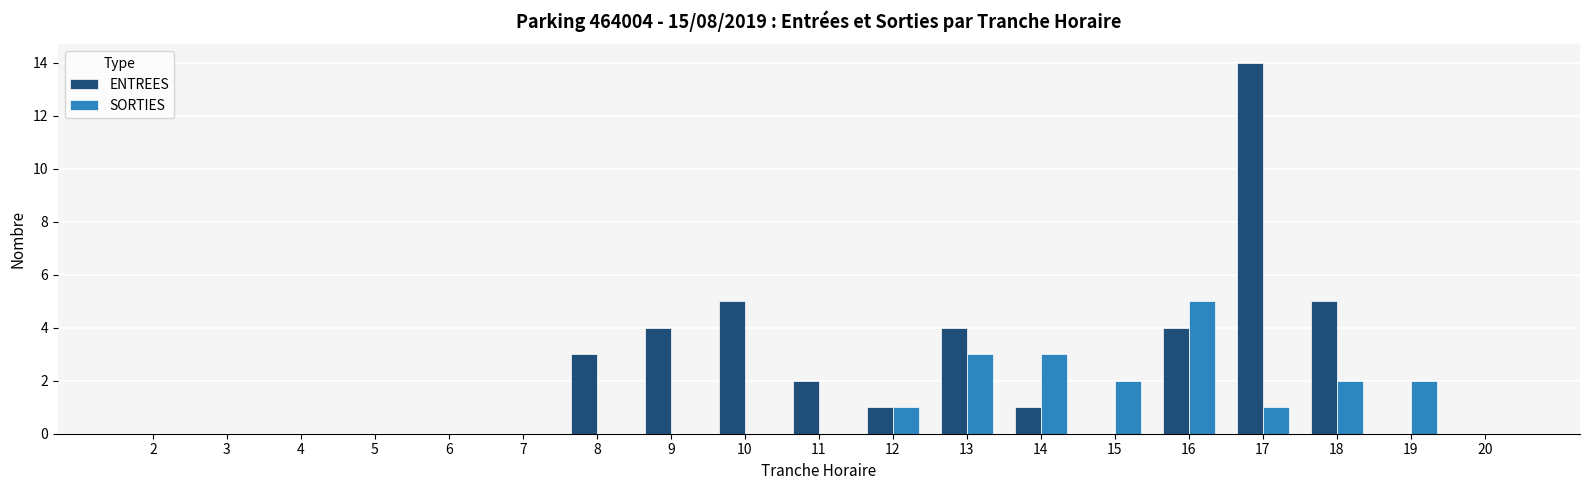

Which series has the widest spread of values?

ENTREES